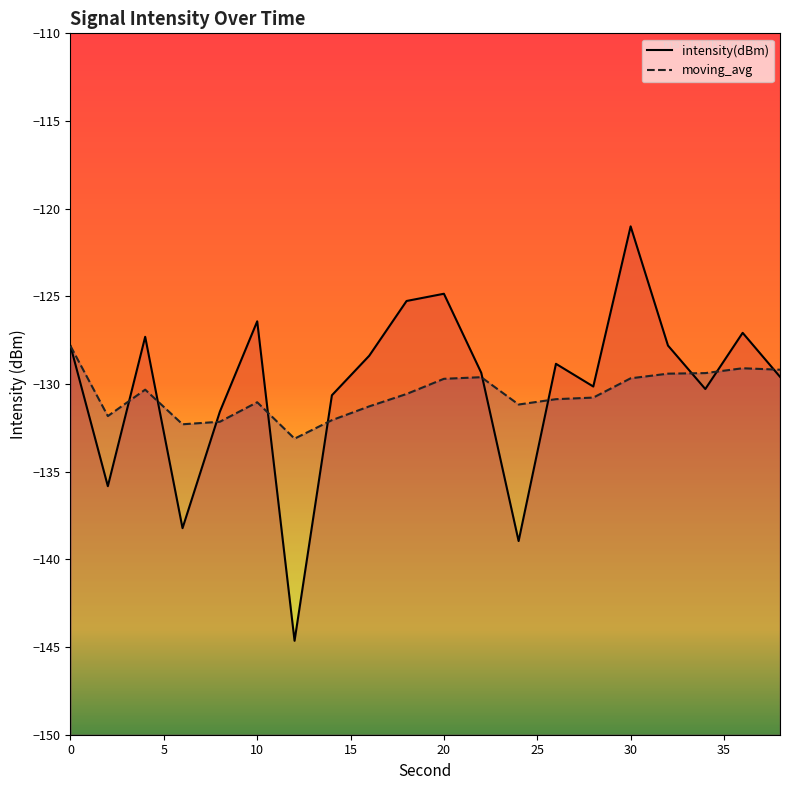

True or false: intensity(dBm) and moving_avg cross at least once.

True